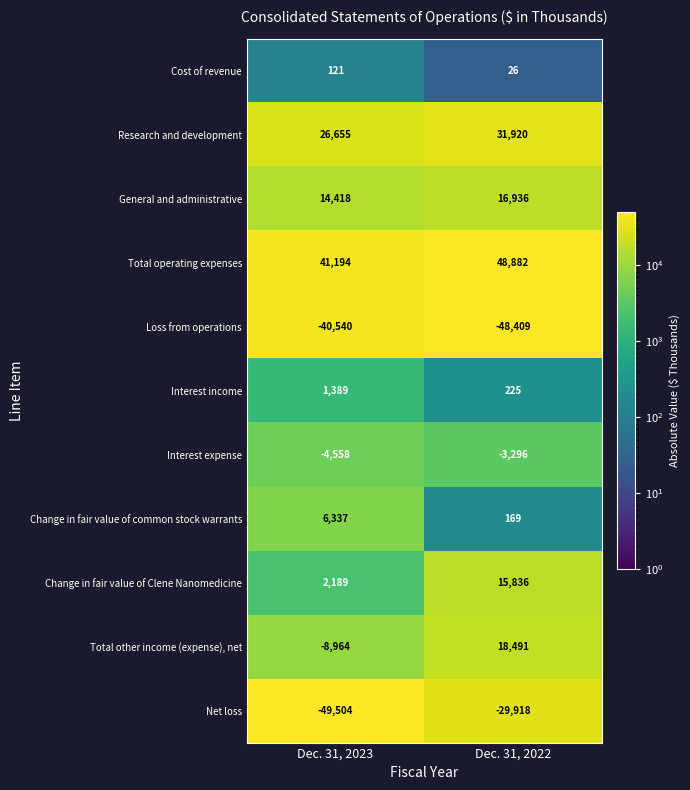

True or false: Cost of revenue has a value of 17 at Dec. 31, 2022.

False